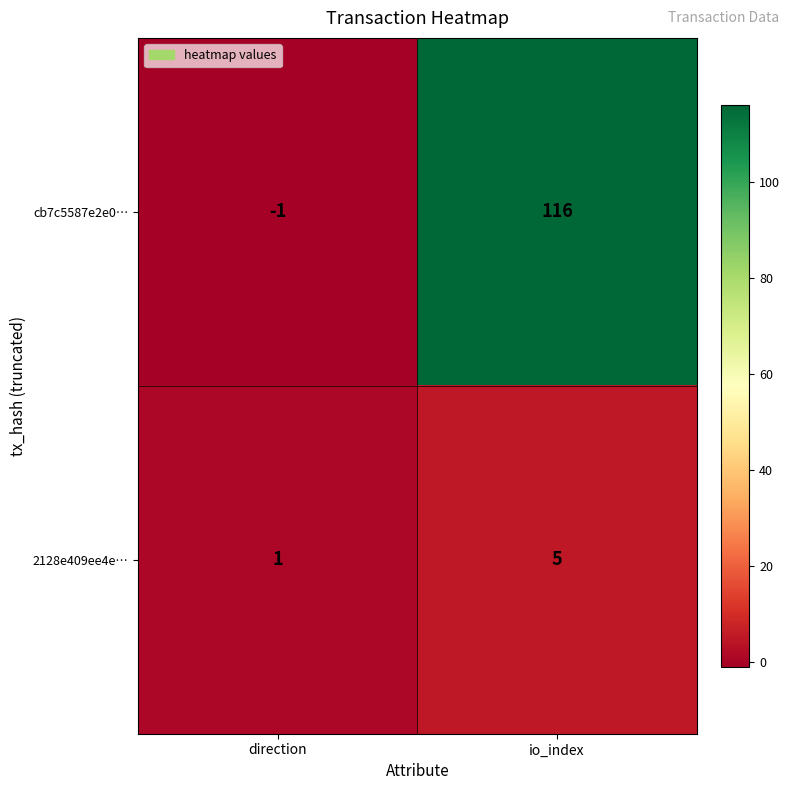

Which series has the largest range (max minus min)?

cb7c5587e2e0…